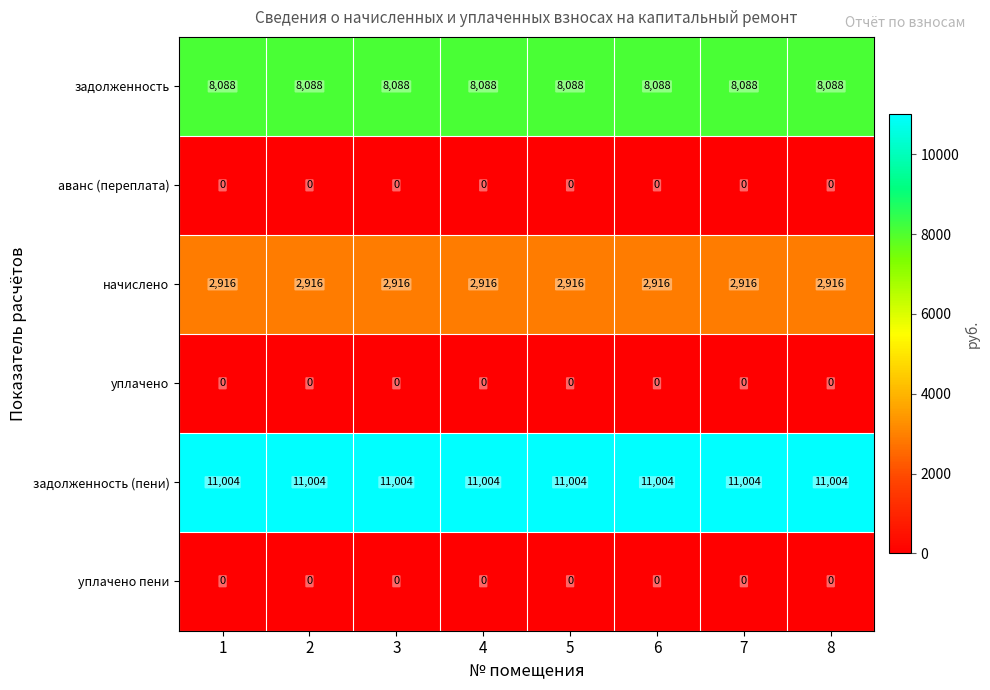

What is the difference between the highest and lowest values at 4?

11004